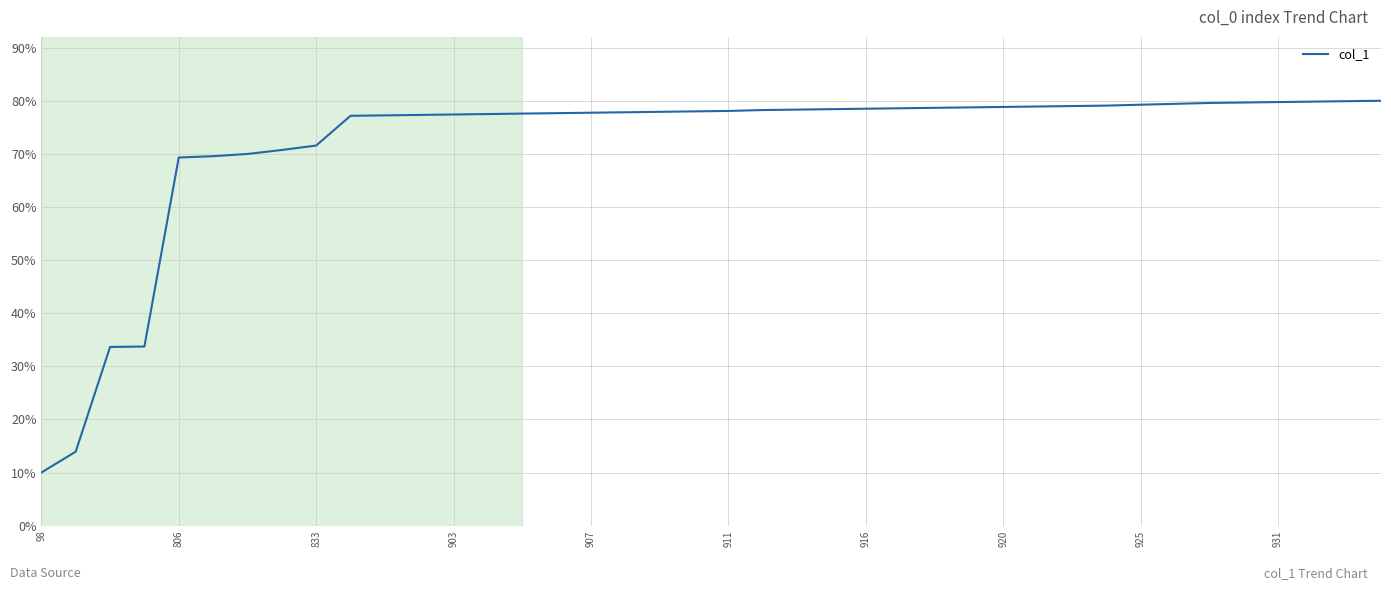

What is the average value?

71.9